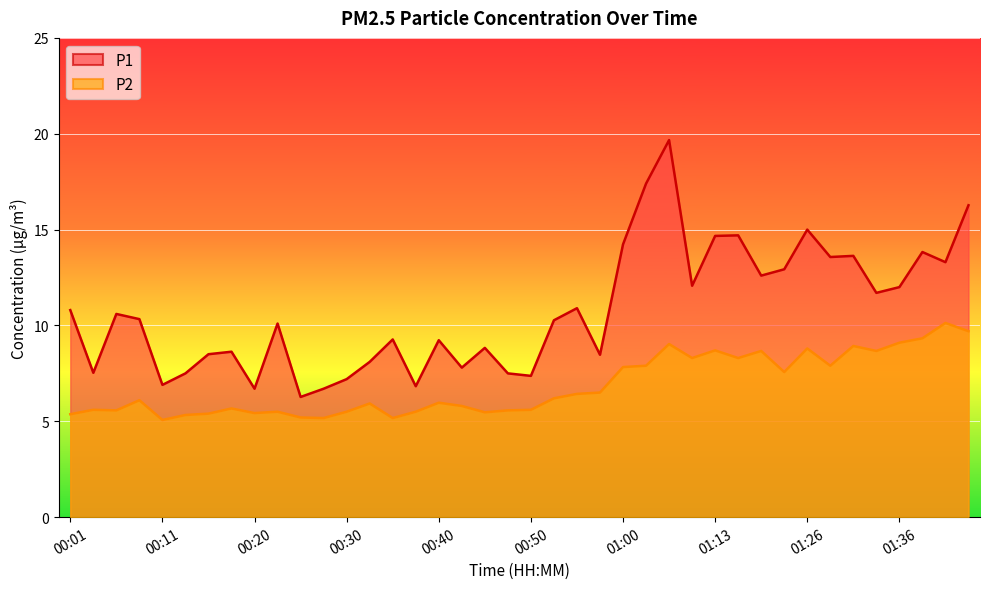

How many lines are shown in the chart?

2